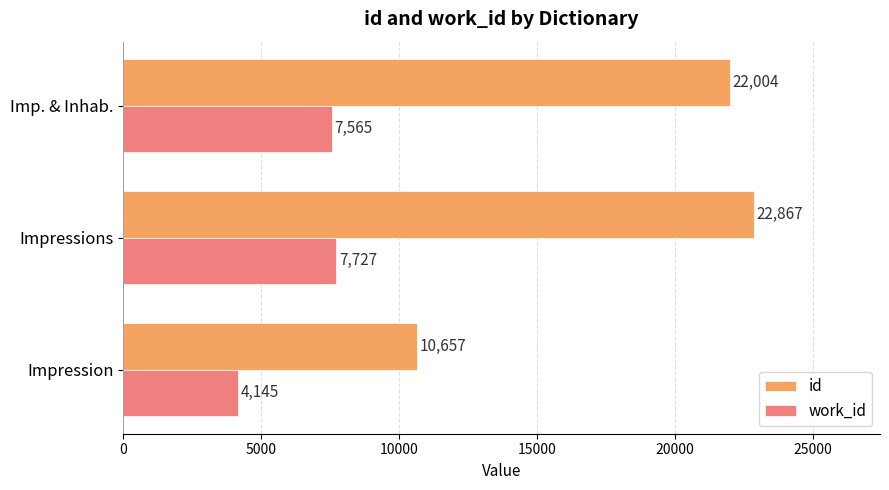

Rank the series by their maximum value, from highest to lowest.

id, work_id